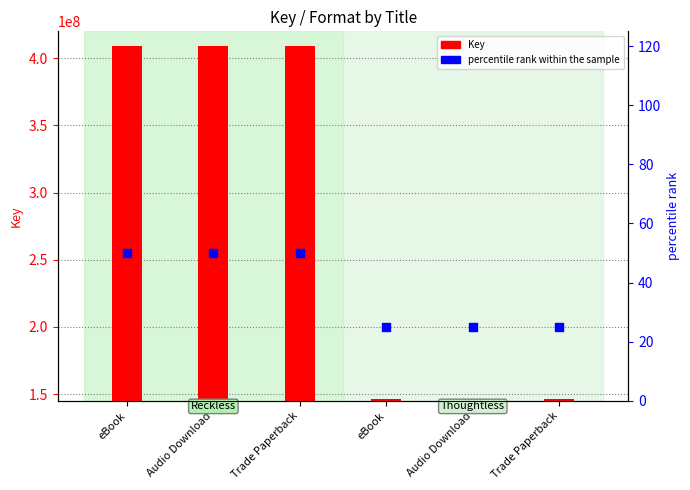

At how many categories does at least one series exceed 273729448?

3